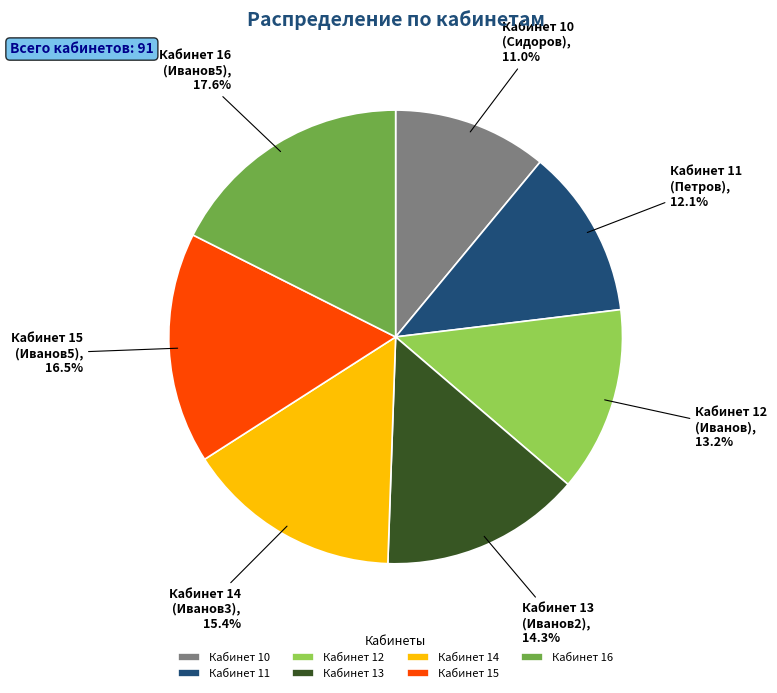

To the nearest percent, what is the average slice percentage?

14%